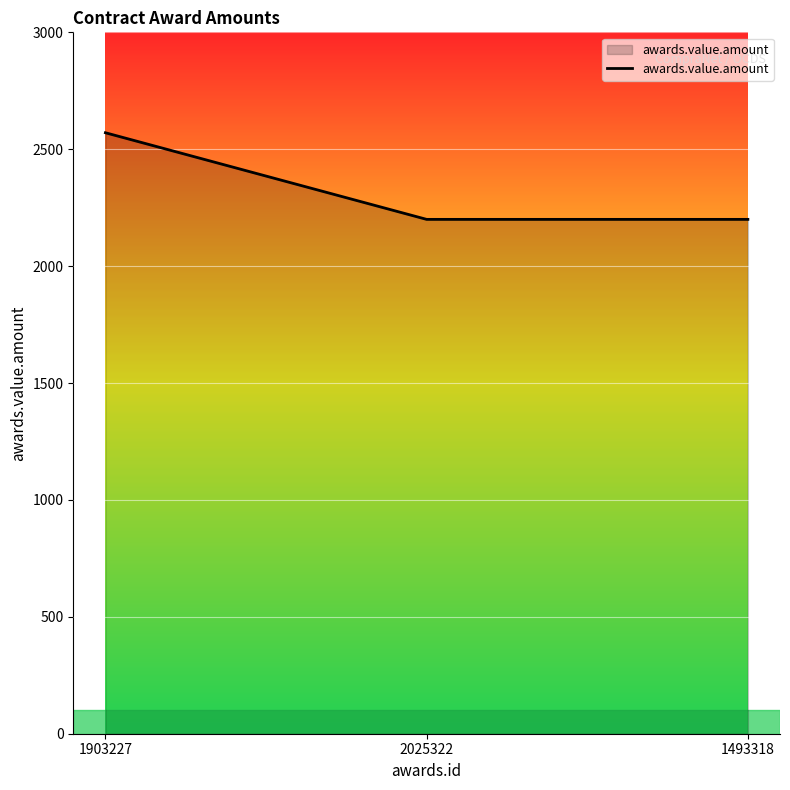

What is the sum of all values?

6970.5